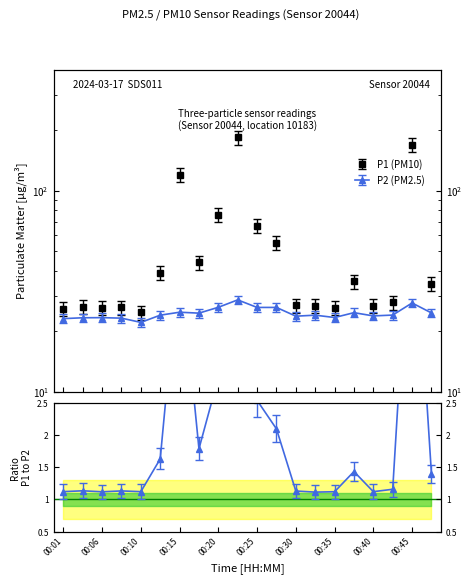

Where is P2 nearest to the value 25?

00:15